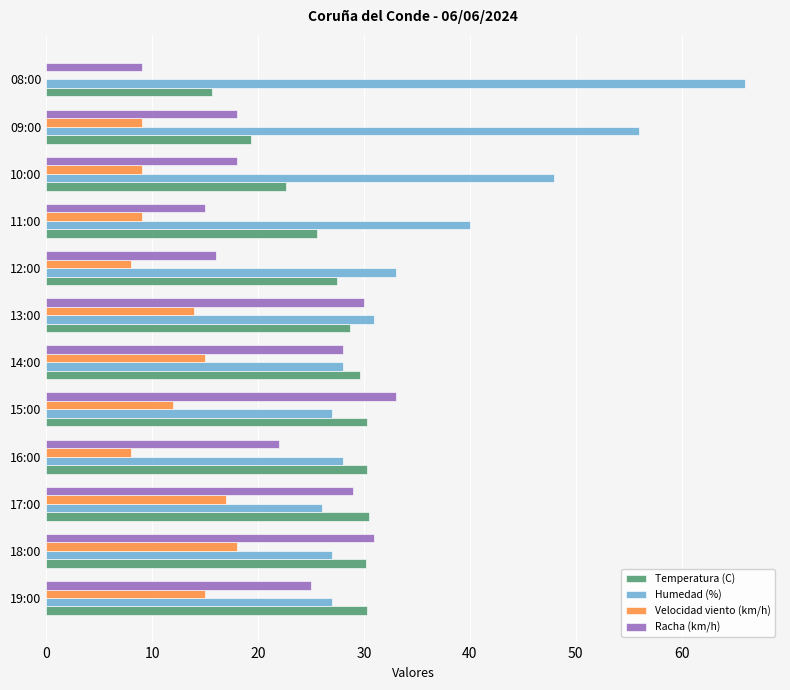

What is the greatest value displayed?

66.0